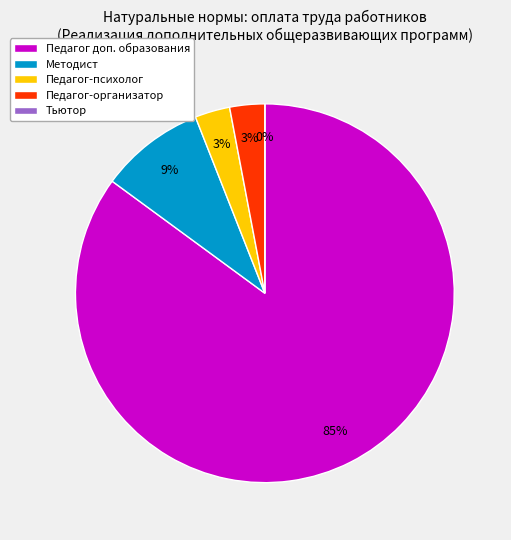

How many slices are in this pie chart?

5